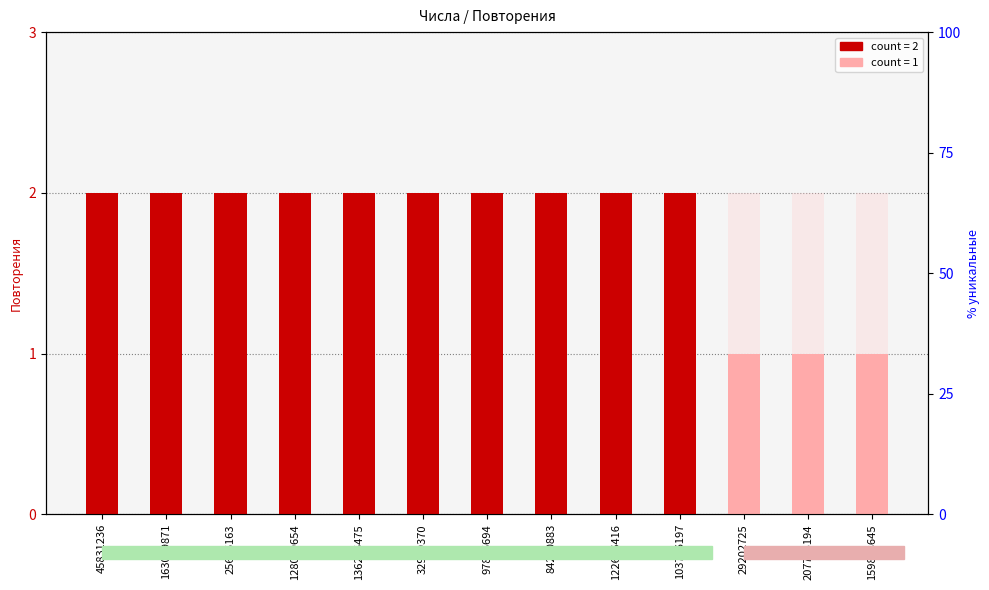

What is the ratio of the value at 136295475 to the value at 97826694?

1.0